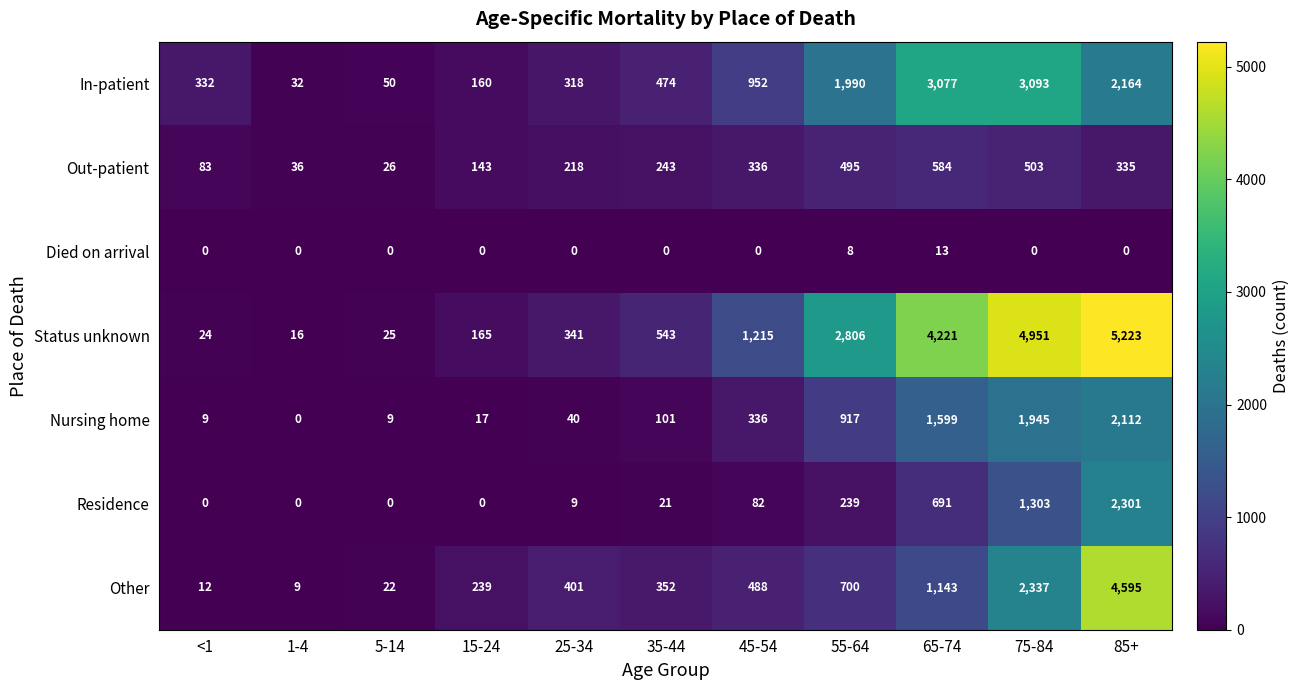

What is the approximate value of In-patient at 75-84, to the nearest 50?

3100